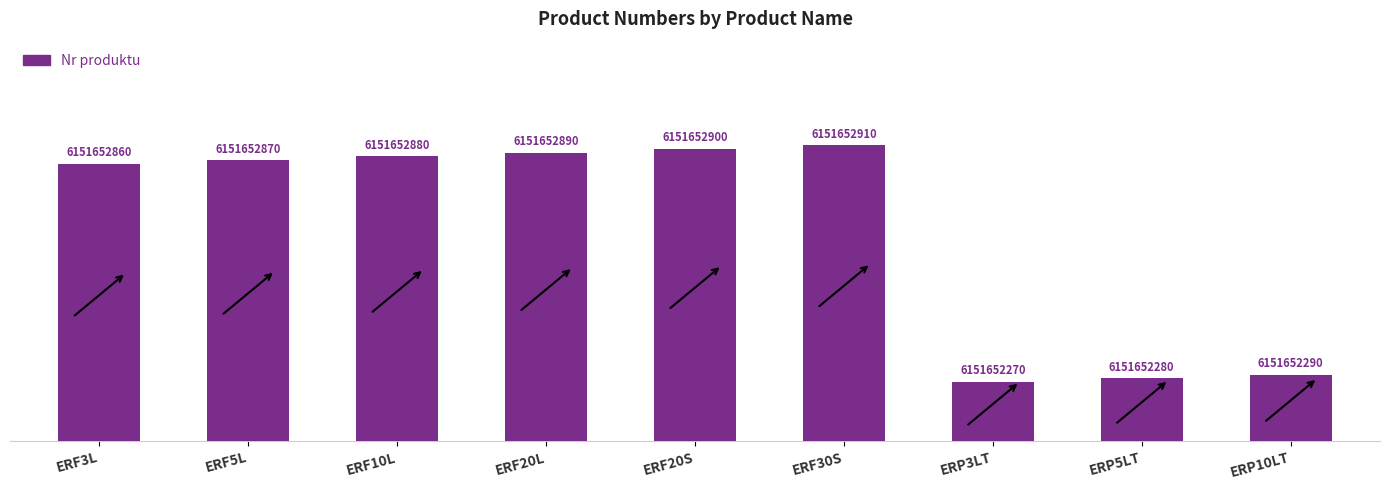

Approximately how many times larger is the value at ERP10LT compared to ERP5LT?

1.1